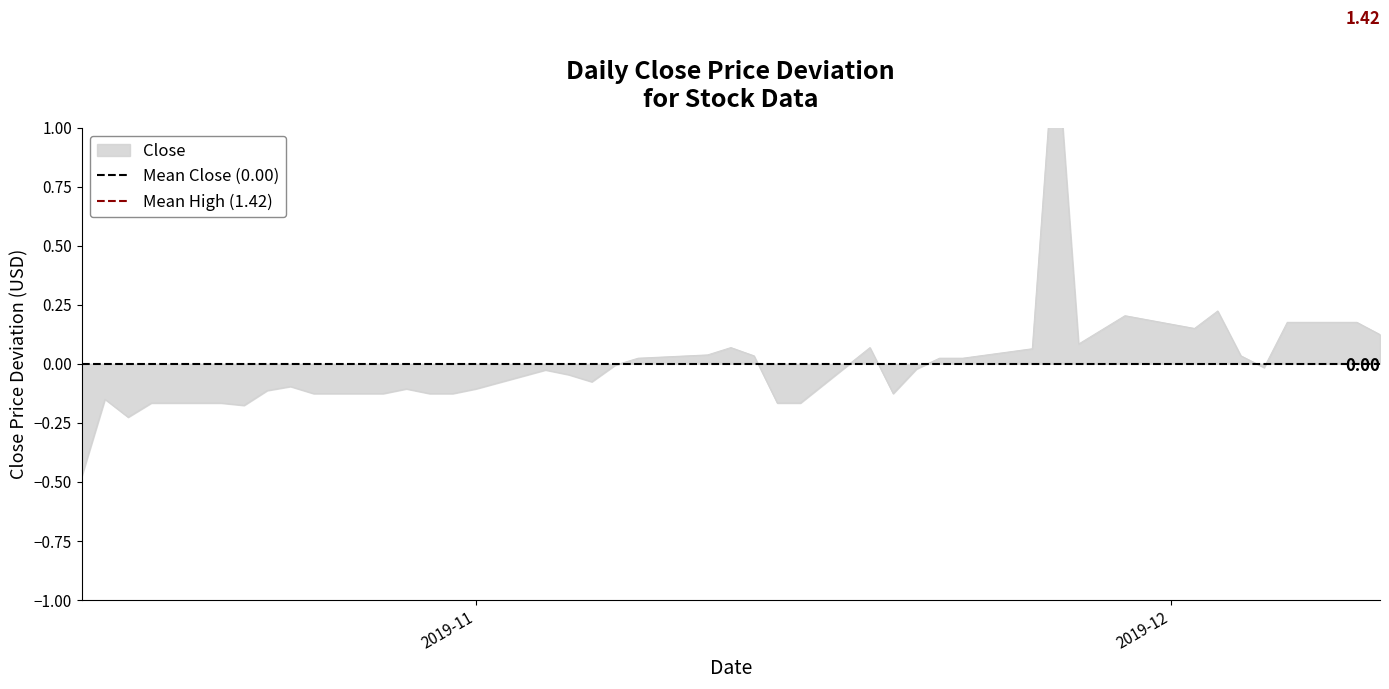

What is the difference between the highest and lowest values at 2019-12?

1.4